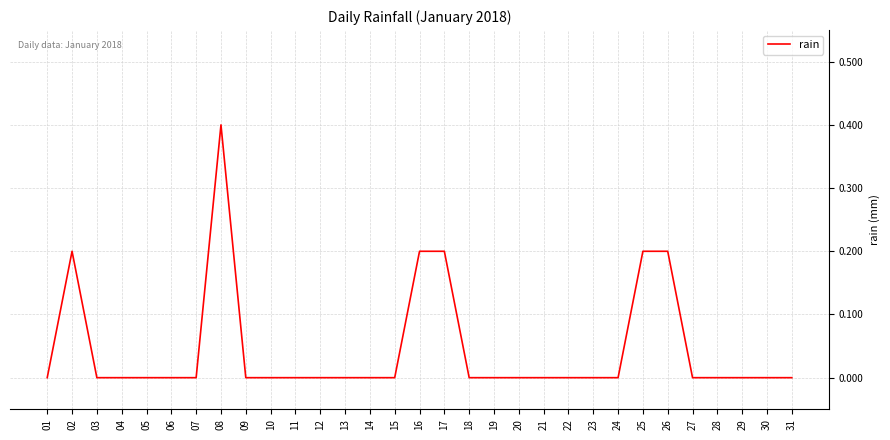

Reading left to right, list all the values displayed in this chart.

01=0.0	02=0.2	03=0.0	04=0.0	05=0.0	06=0.0	07=0.0	08=0.4	09=0.0	10=0.0	11=0.0	12=0.0	13=0.0	14=0.0	15=0.0	16=0.2	17=0.2	18=0.0	19=0.0	20=0.0	21=0.0	22=0.0	23=0.0	24=0.0	25=0.2	26=0.2	27=0.0	28=0.0	29=0.0	30=0.0	31=0.0